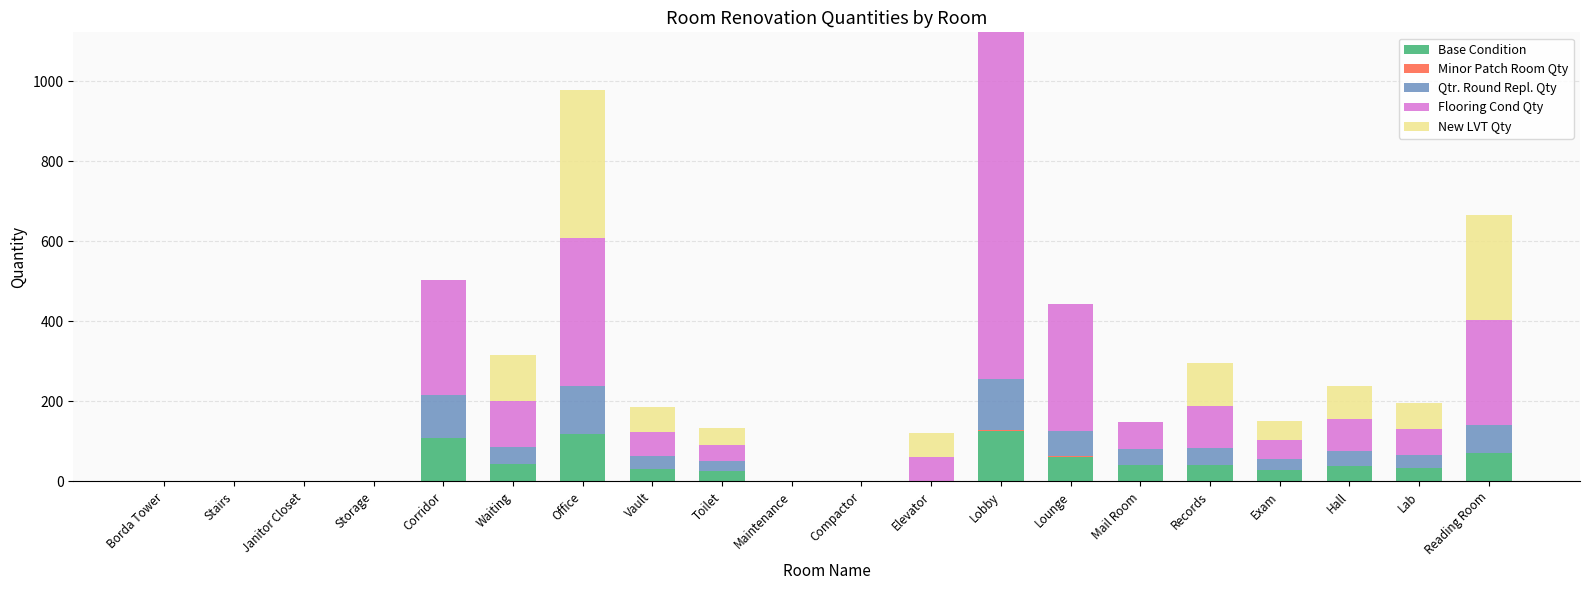

How many distinct data groups are displayed?

5